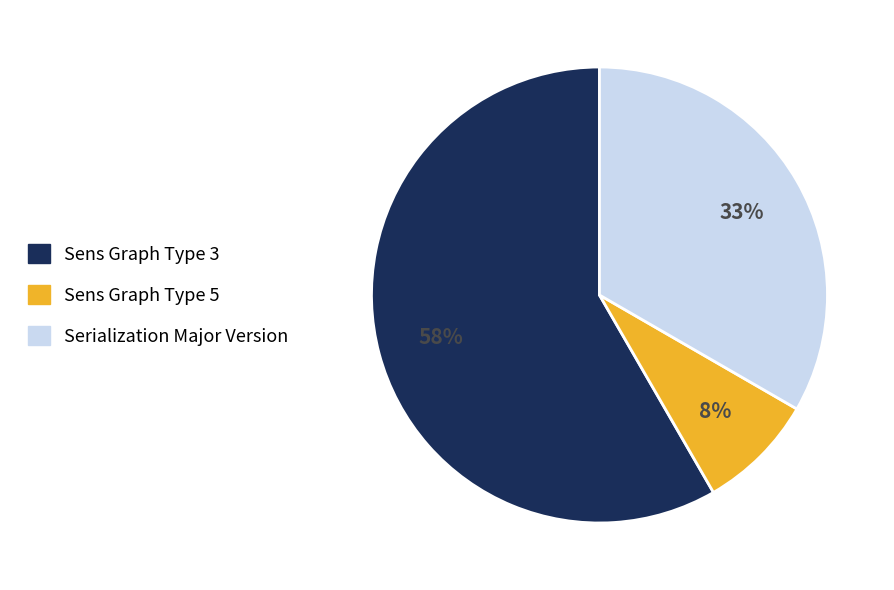

Between Sens Graph Type 5 and Serialization Major Version, which is larger?

Serialization Major Version